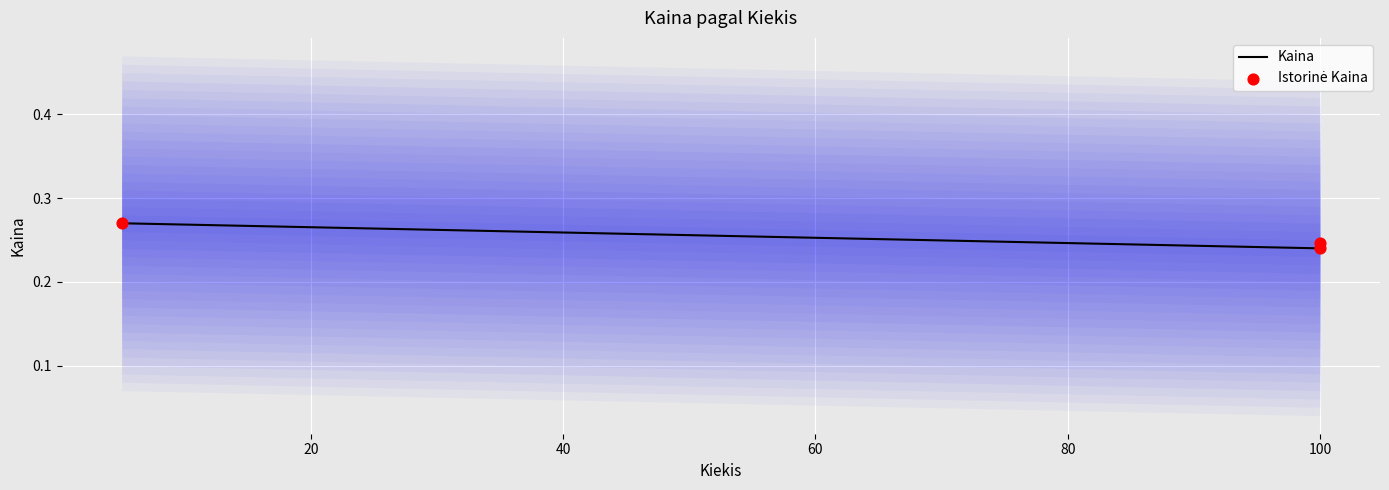

Which series contains the highest Y value?

Kaina